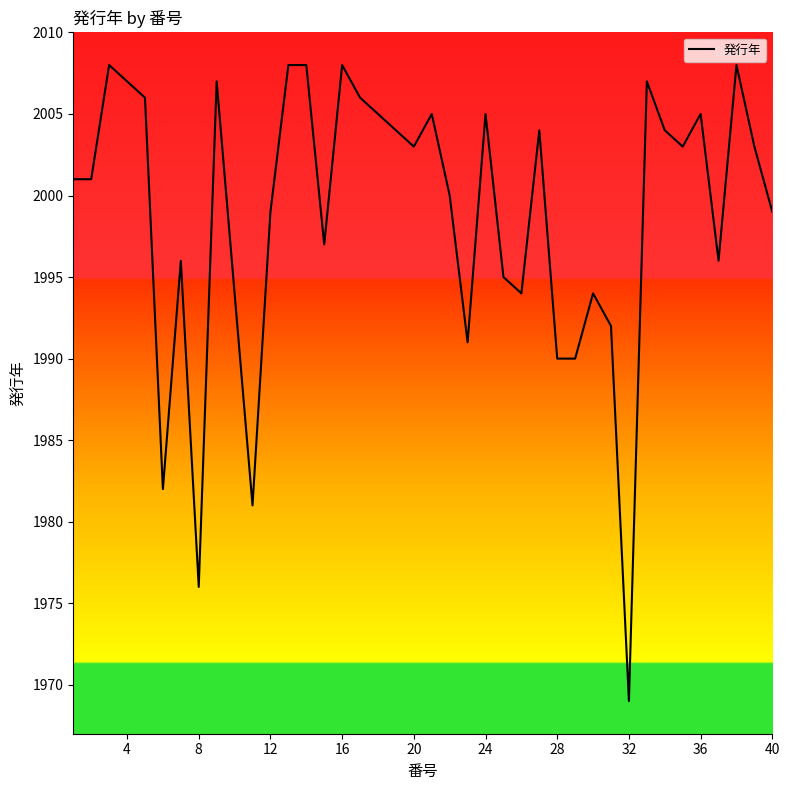

How many lines are shown in the chart?

1